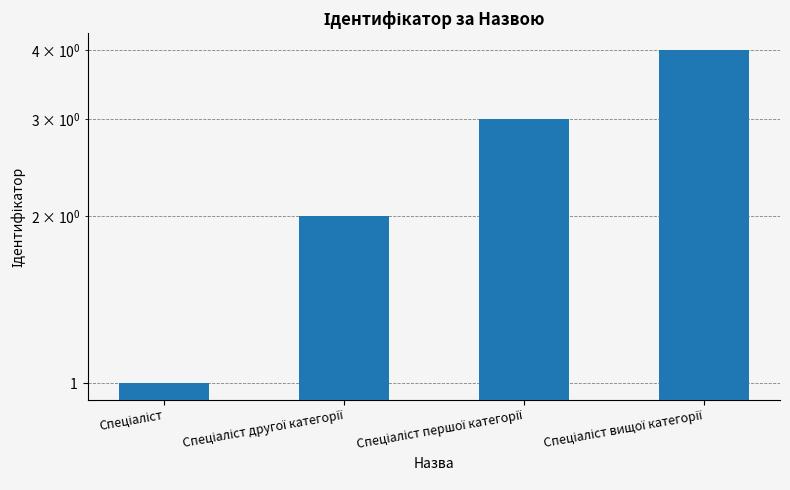

The chart shows a value of 1 at Спеціаліст. True or false?

True